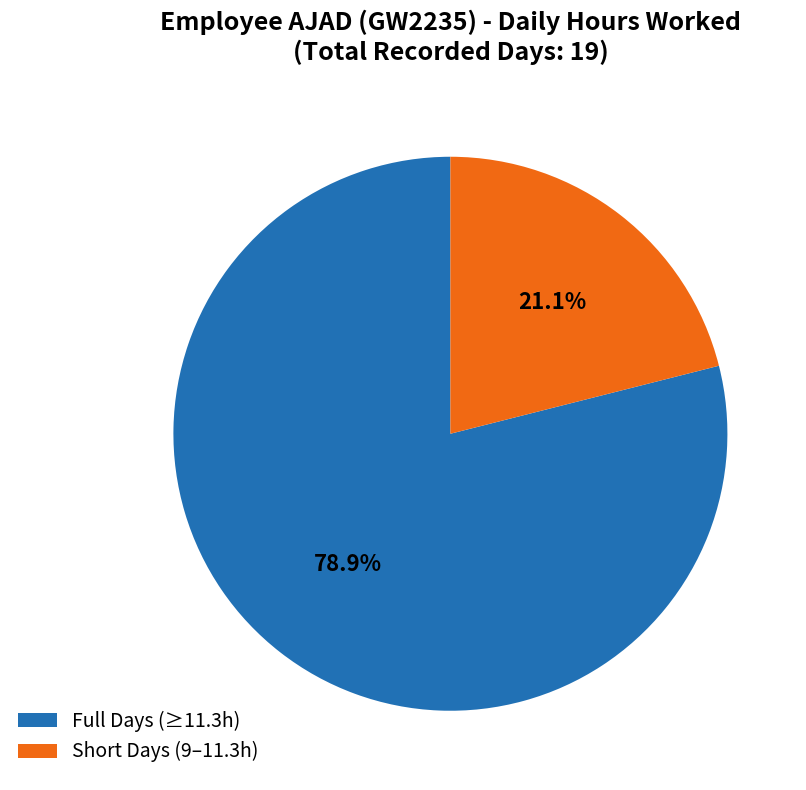

Rank the categories by value from highest to lowest.

Full Days (≥11.3h), Short Days (9–11.3h)